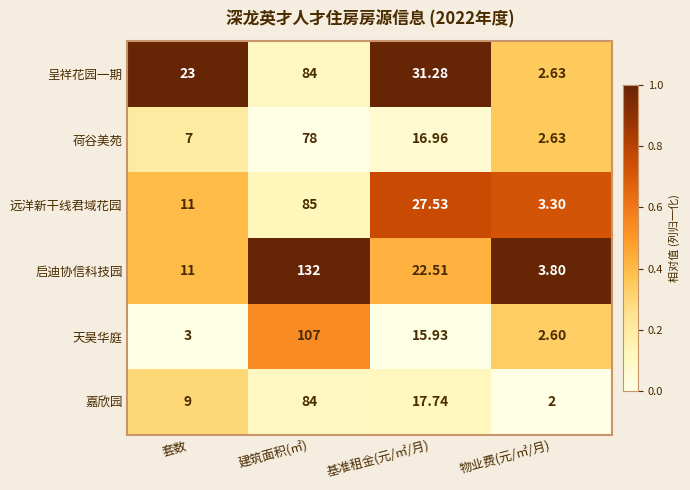

Which series has the largest total across all categories?

启迪协信科技园